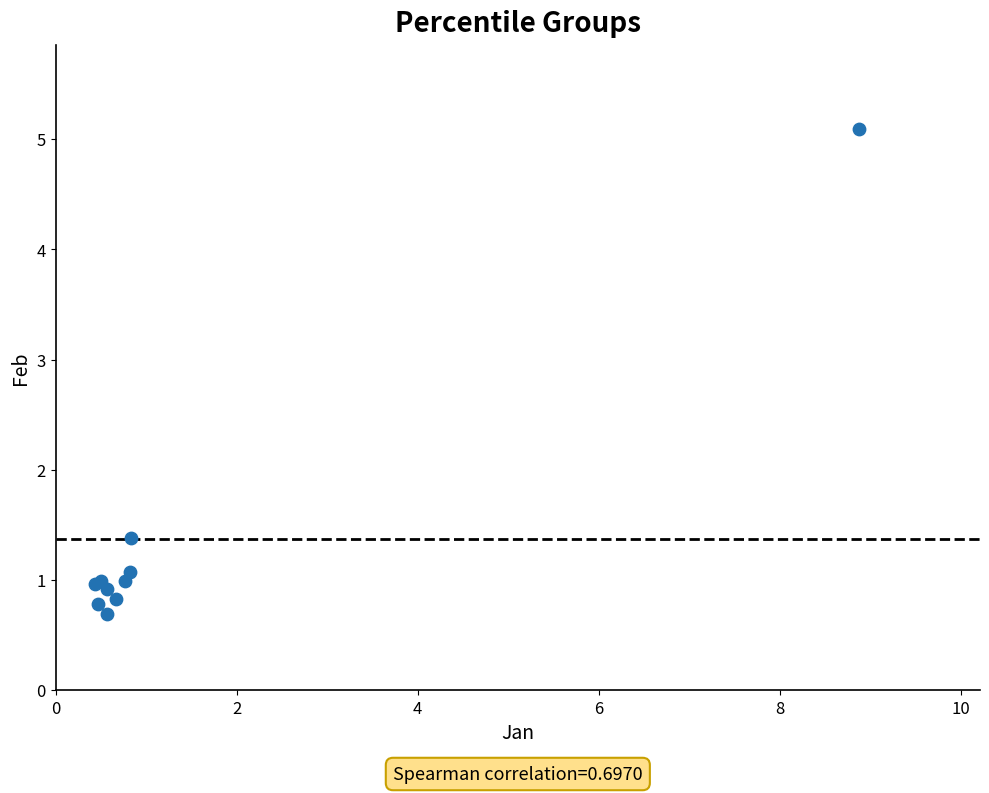

What Y value in the scatter plot is closest to 2?

1.4